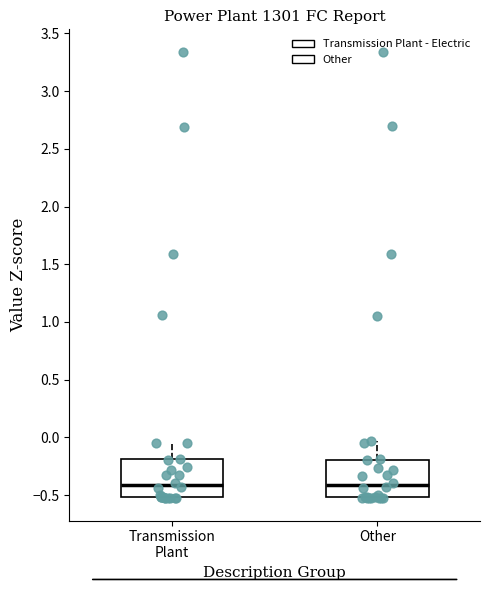

Reading left to right, transcribe this box plot: for each box, give where its median line is, the range the box spans, and where its two whiskers end, as read against the y-axis. The values are not printed on the chart, so give them approximately, as read against the axis.

Transmission Plant: median -0.40, box -0.50 to -0.20, whiskers -0.55 to -0.05
Other: median -0.40, box -0.50 to -0.20, whiskers -0.55 to -0.05